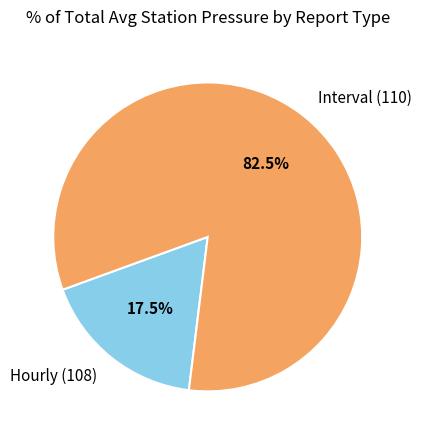

Which slice is the smallest?

Hourly (108)